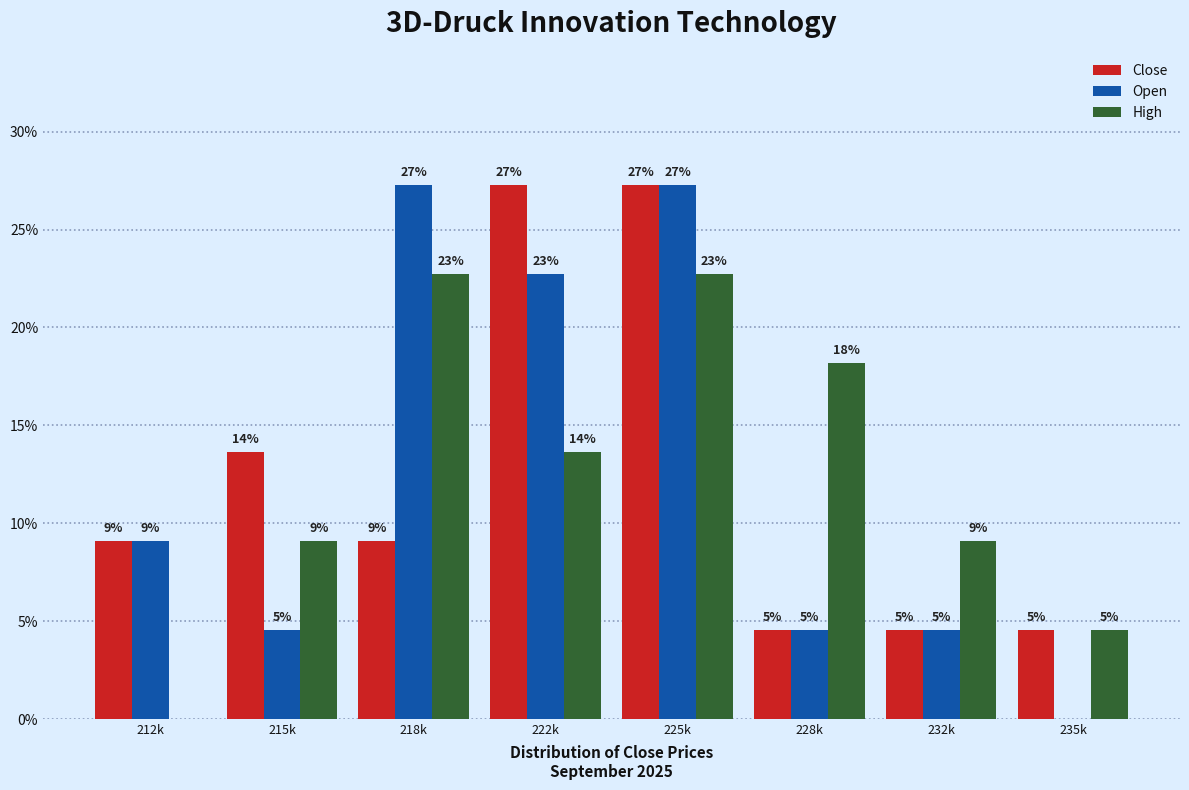

Are the bars horizontal?

No